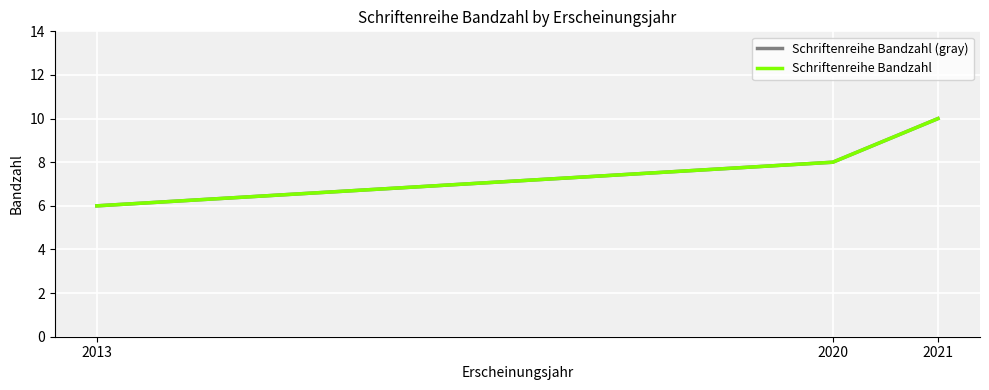

Where does the Schriftenreihe Bandzahl (gray) series first go above 8?

2021